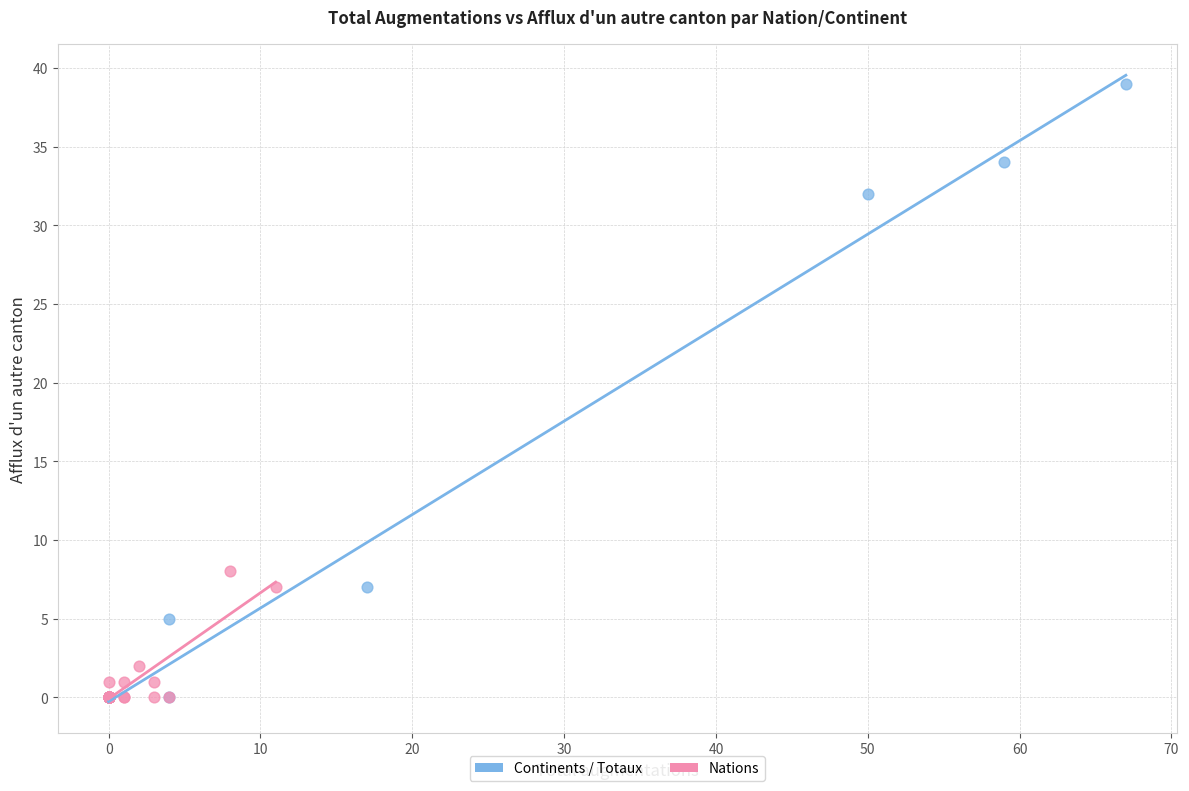

Which series reaches the maximum Y coordinate?

Continents / Totaux